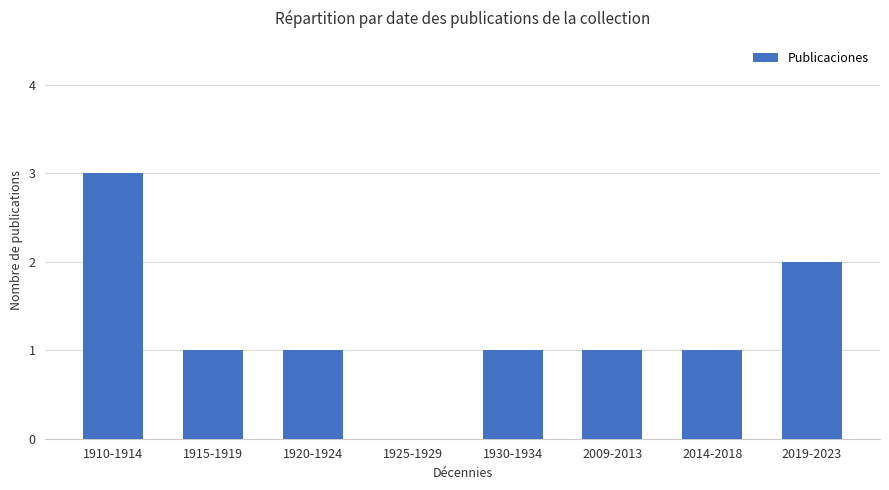

Which label corresponds to the largest value in the chart?

1910-1914